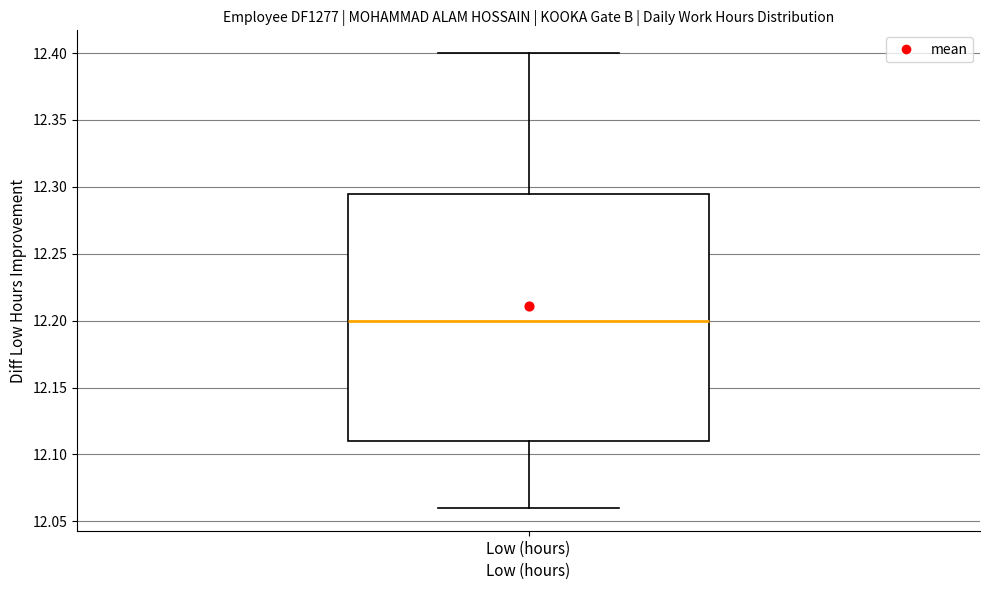

Read this box plot against the y-axis: the position of the median line, the range covered by the box, and the ends of both whiskers. The values are not printed on the chart, so give them approximately, as read against the axis.

median 12.200, box 12.110 to 12.295, whiskers 12.060 to 12.400